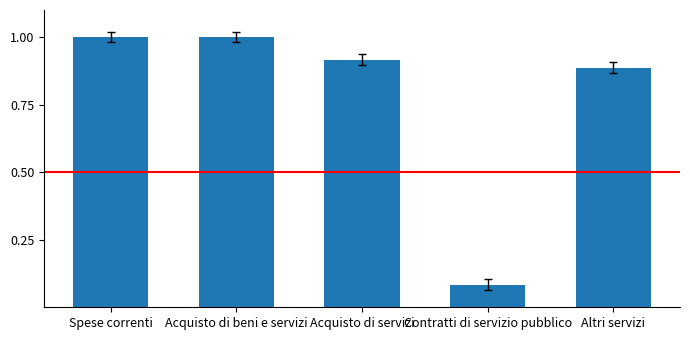

How many categories are shown in the chart?

5